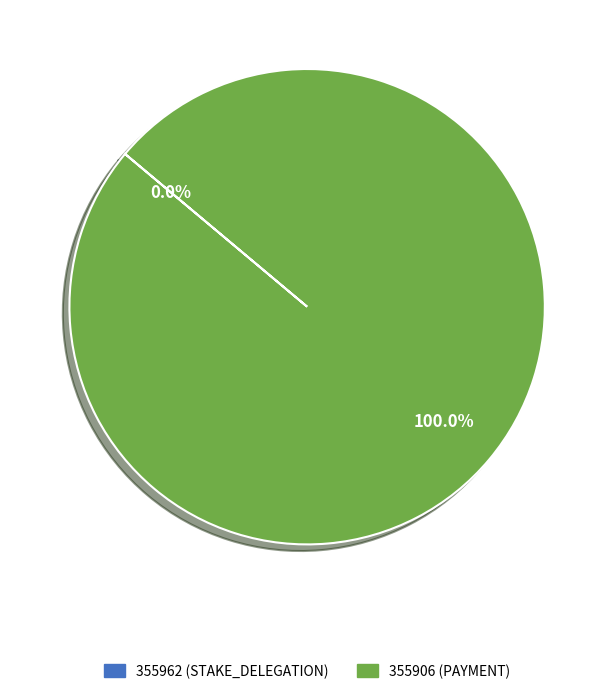

Which slice represents more than half of the pie?

355906 (PAYMENT)